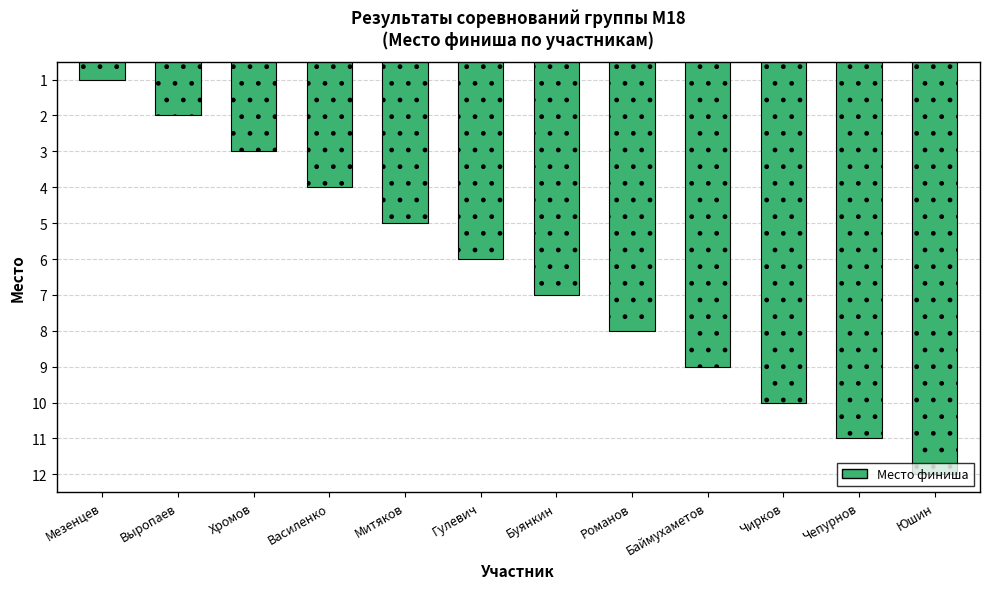

What is the difference between the second highest and minimum values?

10